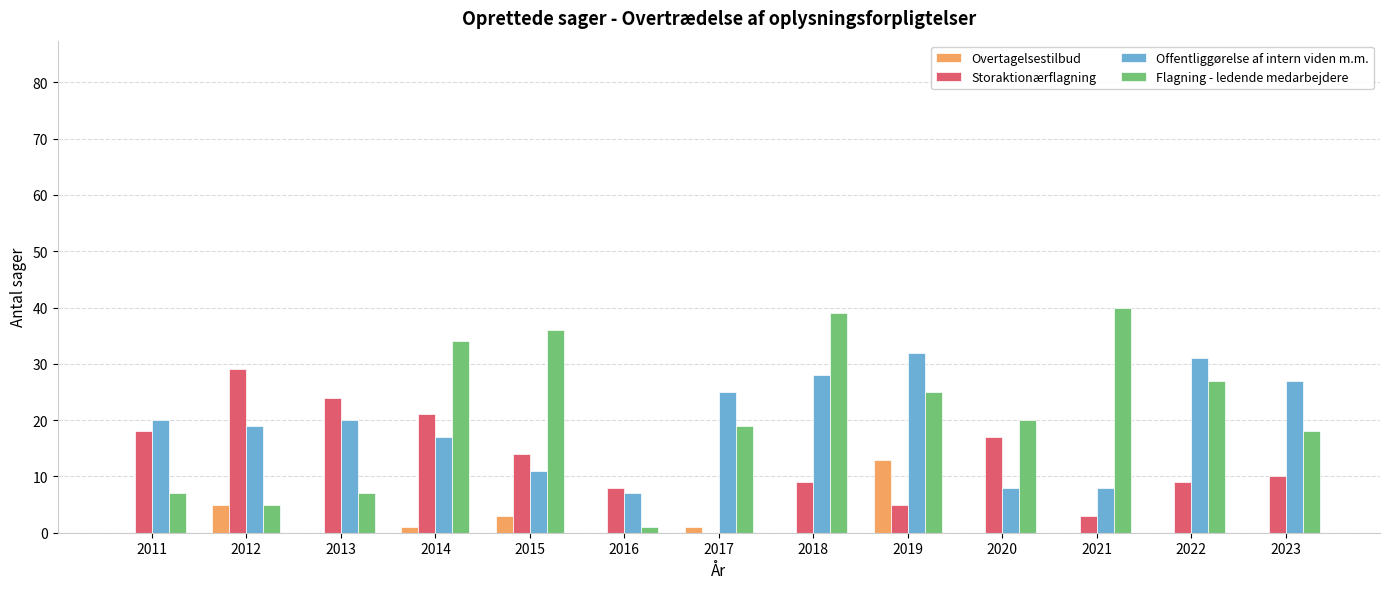

Reading left to right, list all the values displayed in this chart.

Overtagelsestilbud: 2011=0	2012=5	2013=0	2014=1	2015=3	2016=0	2017=1	2018=0	2019=13	2020=0	2021=0	2022=0	2023=0
Storaktionærflagning: 2011=18	2012=29	2013=24	2014=21	2015=14	2016=8	2017=0	2018=9	2019=5	2020=17	2021=3	2022=9	2023=10
Offentliggørelse af intern viden m.m.: 2011=20	2012=19	2013=20	2014=17	2015=11	2016=7	2017=25	2018=28	2019=32	2020=8	2021=8	2022=31	2023=27
Flagning - ledende medarbejdere: 2011=7	2012=5	2013=7	2014=34	2015=36	2016=1	2017=19	2018=39	2019=25	2020=20	2021=40	2022=27	2023=18